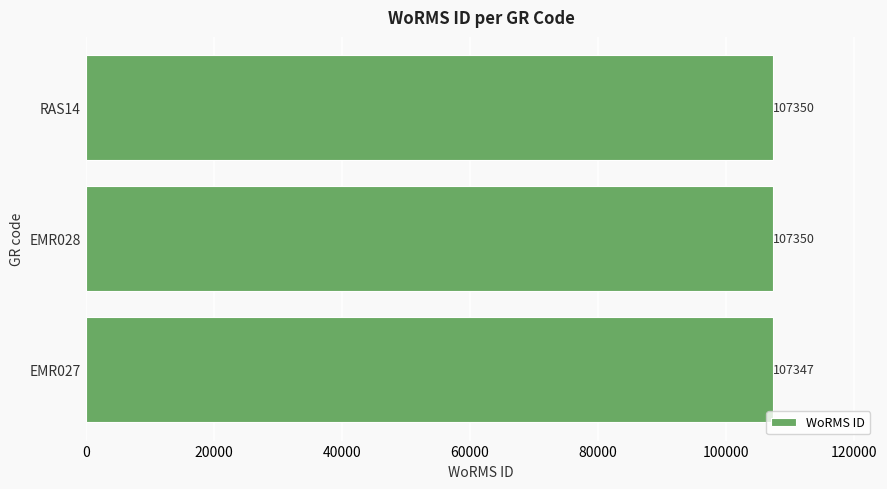

Reading top to bottom, list all the values displayed in this chart.

107350	107350	107347